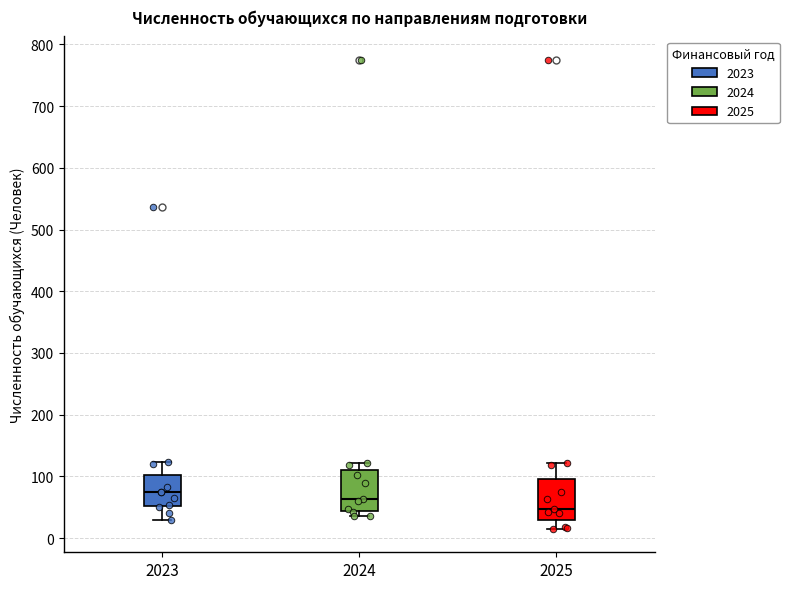

Reading left to right, transcribe this box plot: for each box, give where its median line is, the range the box spans, and where its two whiskers end, as read against the y-axis. The values are not printed on the chart, so give them approximately, as read against the axis.

2023: median 70, box 50 to 100, whiskers 30 to 120
2024: median 60, box 40 to 110, whiskers 40 (just below the box's lower edge) to 120
2025: median 50, box 30 to 100, whiskers 20 to 120